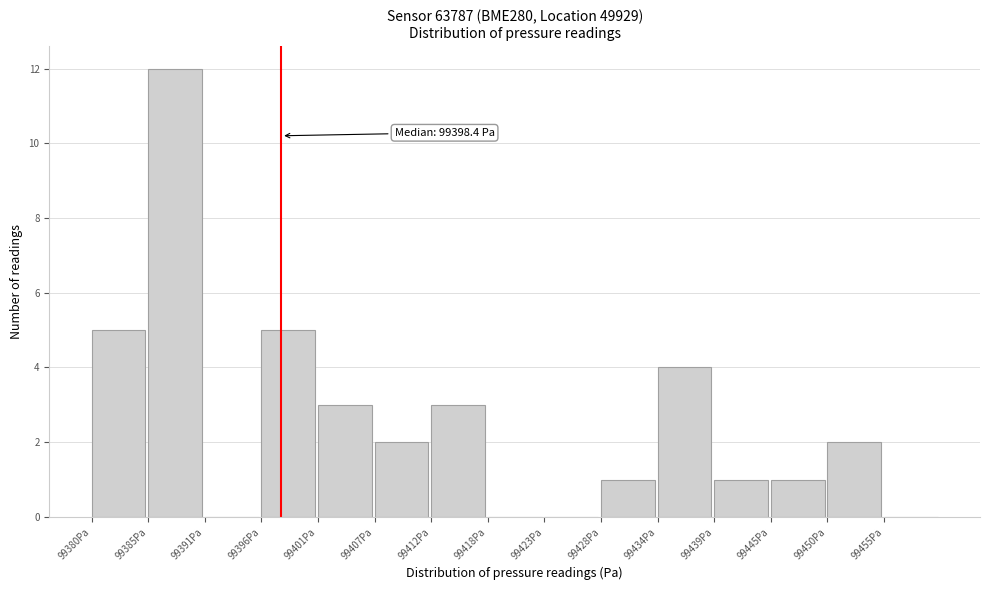

Over which range of the x-axis is the bar tallest?

99386 to 99391